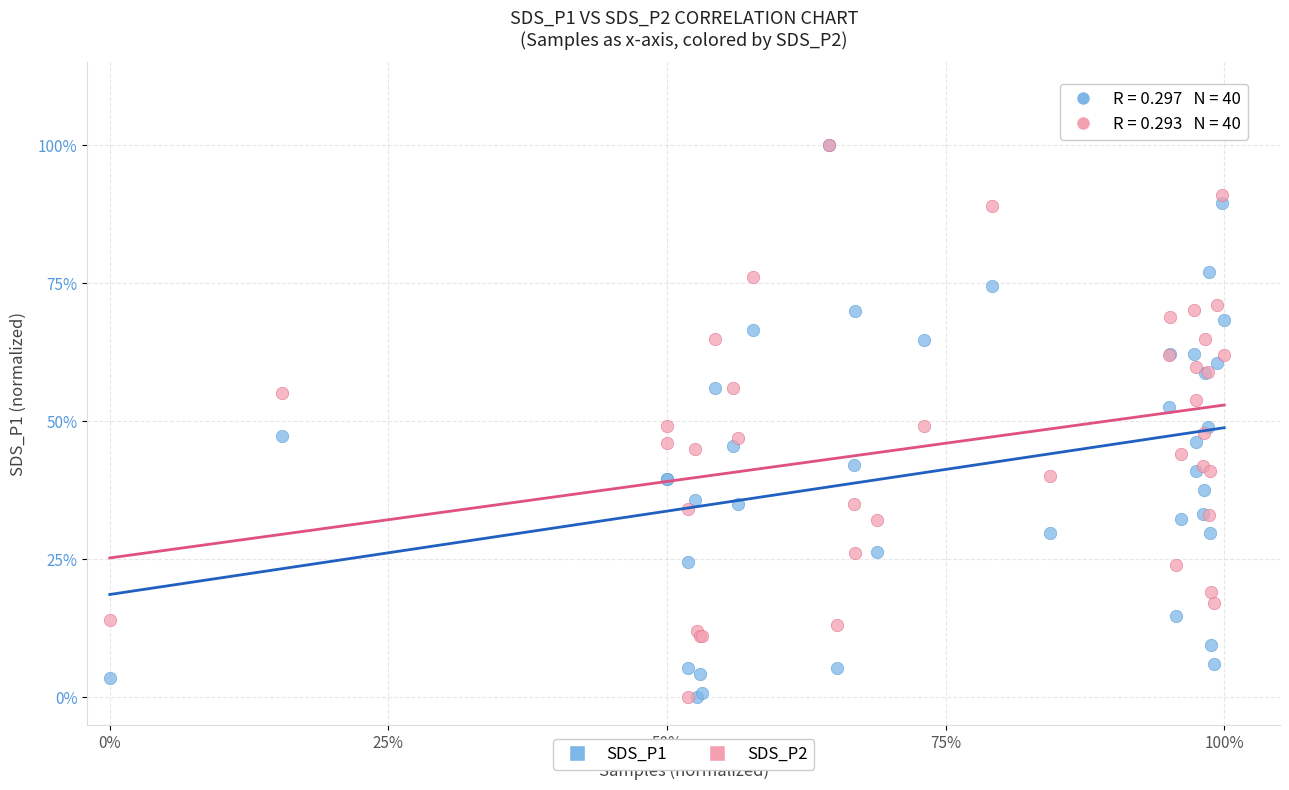

What are all the series names shown in the legend?

SDS_P1, SDS_P2